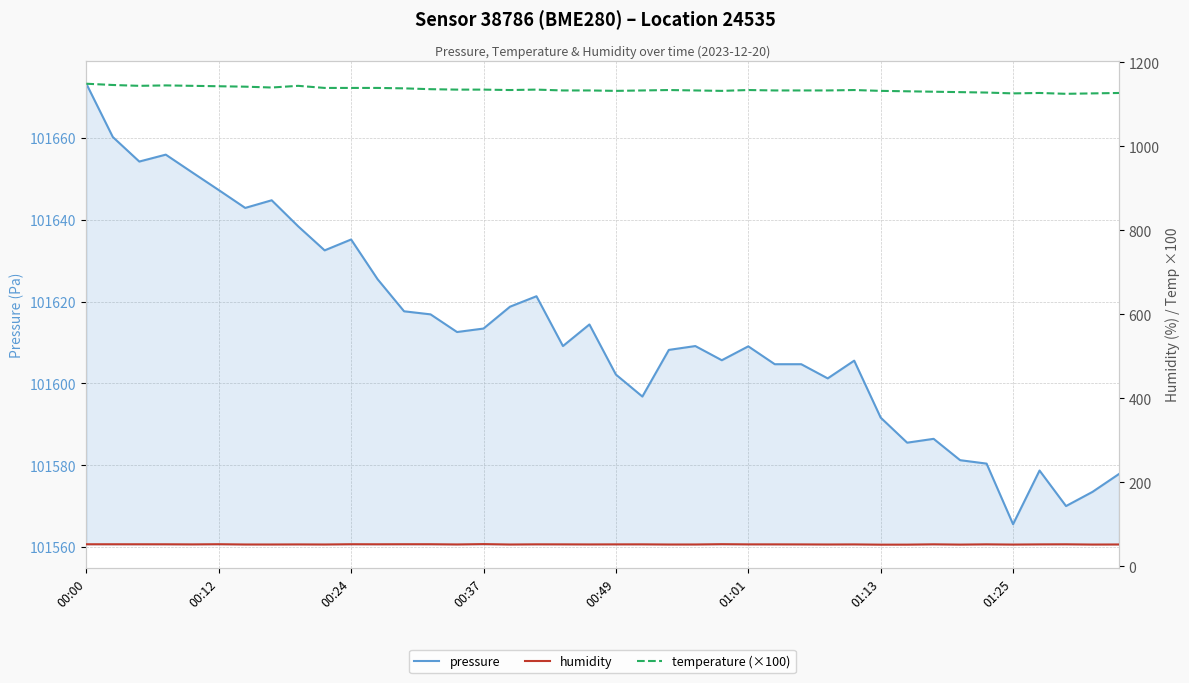

True or false: pressure and temperature (×100) intersect in this chart.

False